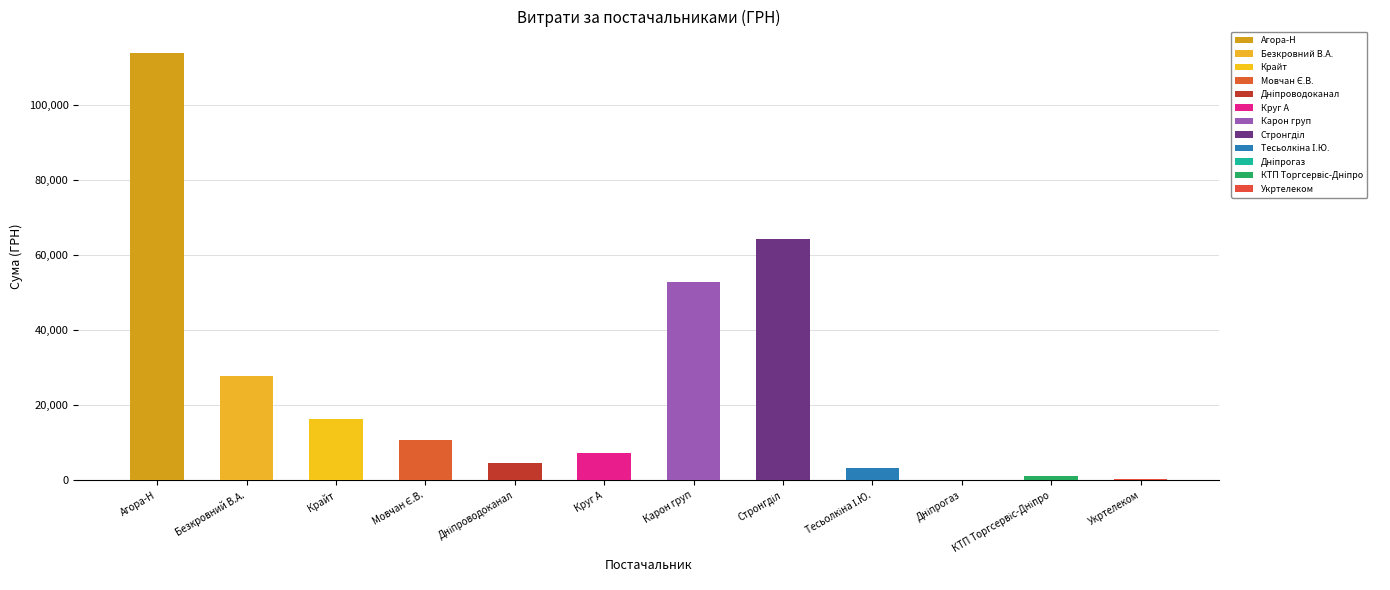

Are the bars horizontal?

No